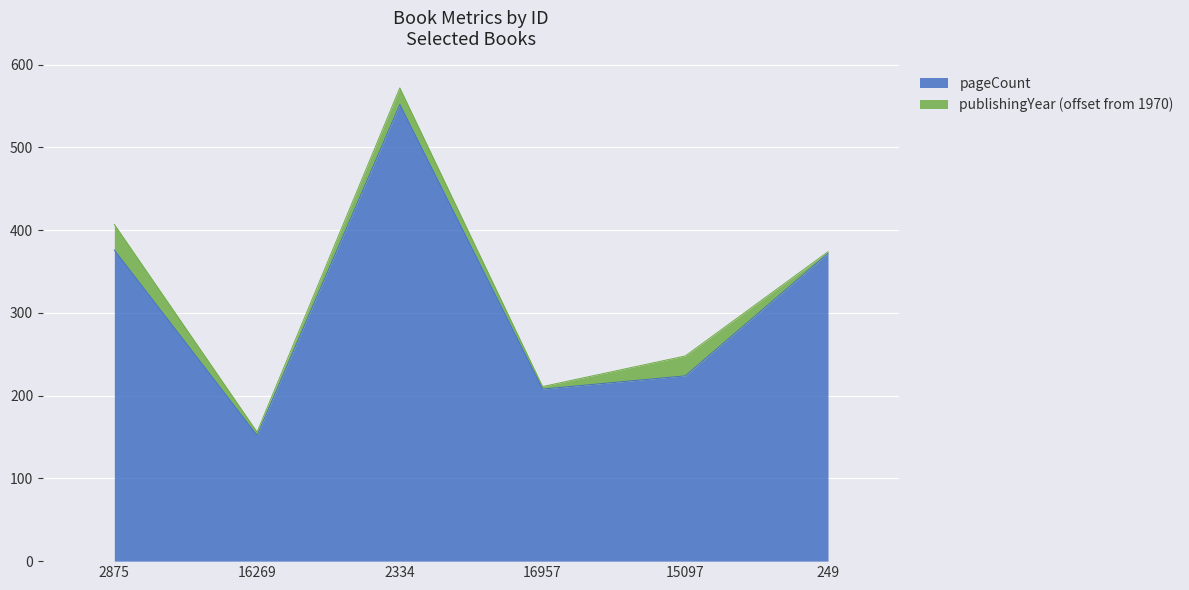

True or false: there are more than 2 points higher than both neighbors.

False